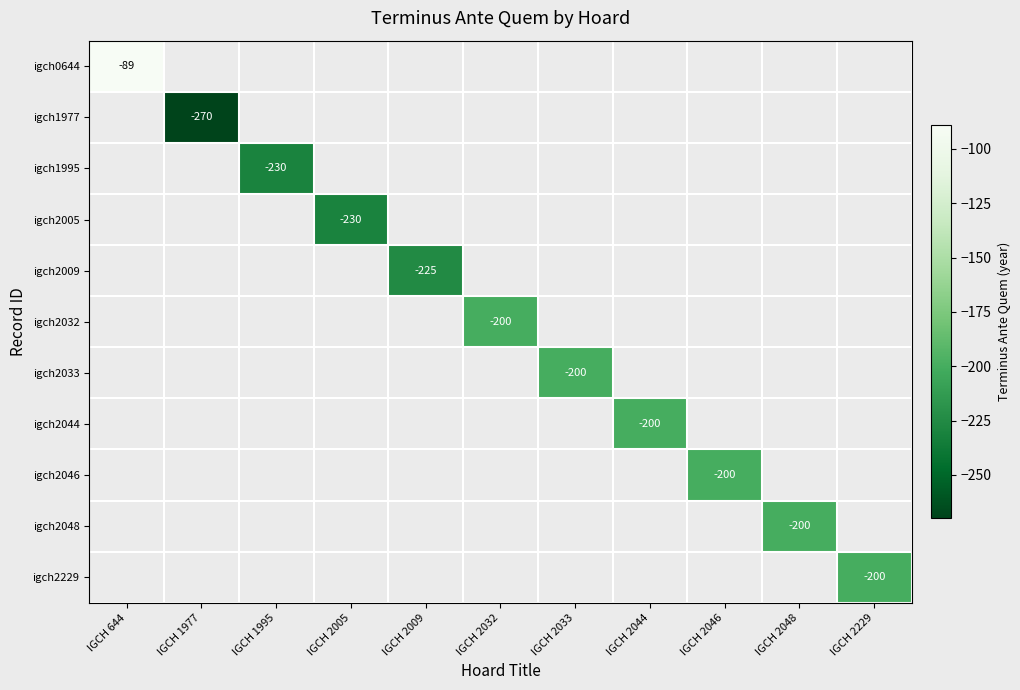

Is it true that igch2229 equals -332 at IGCH 2229?

False